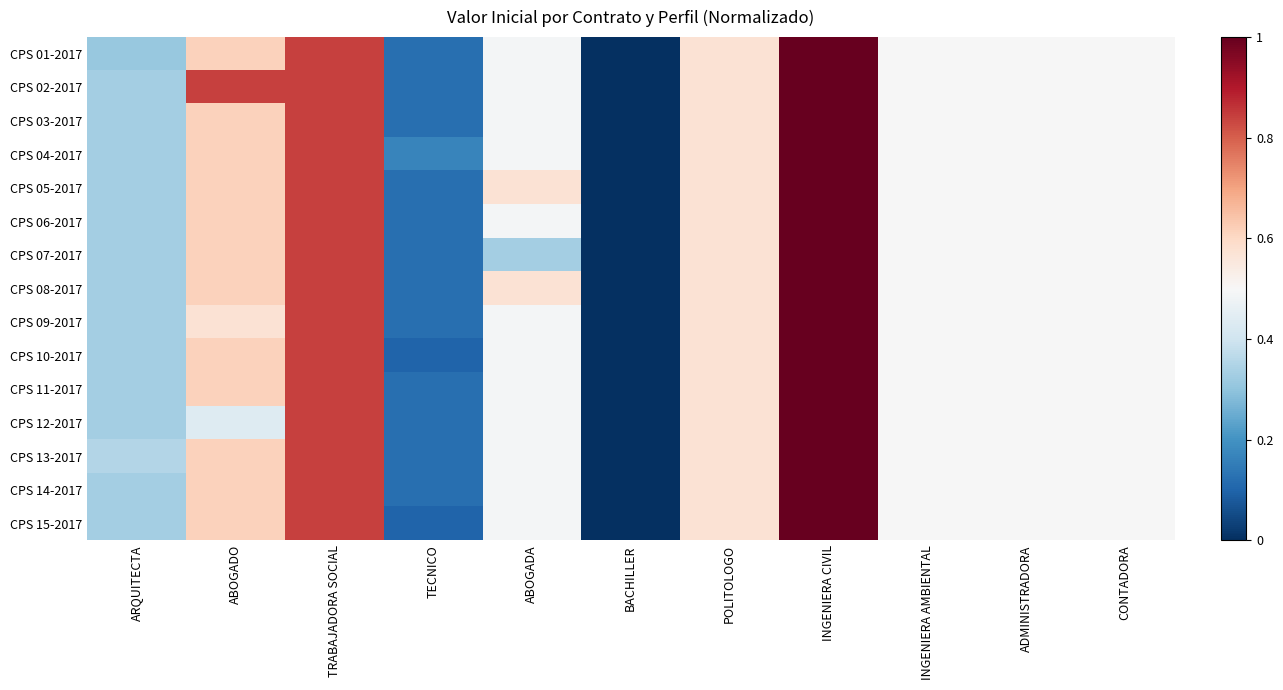

What is the total value across all series at INGENIERA AMBIENTAL?

7.4